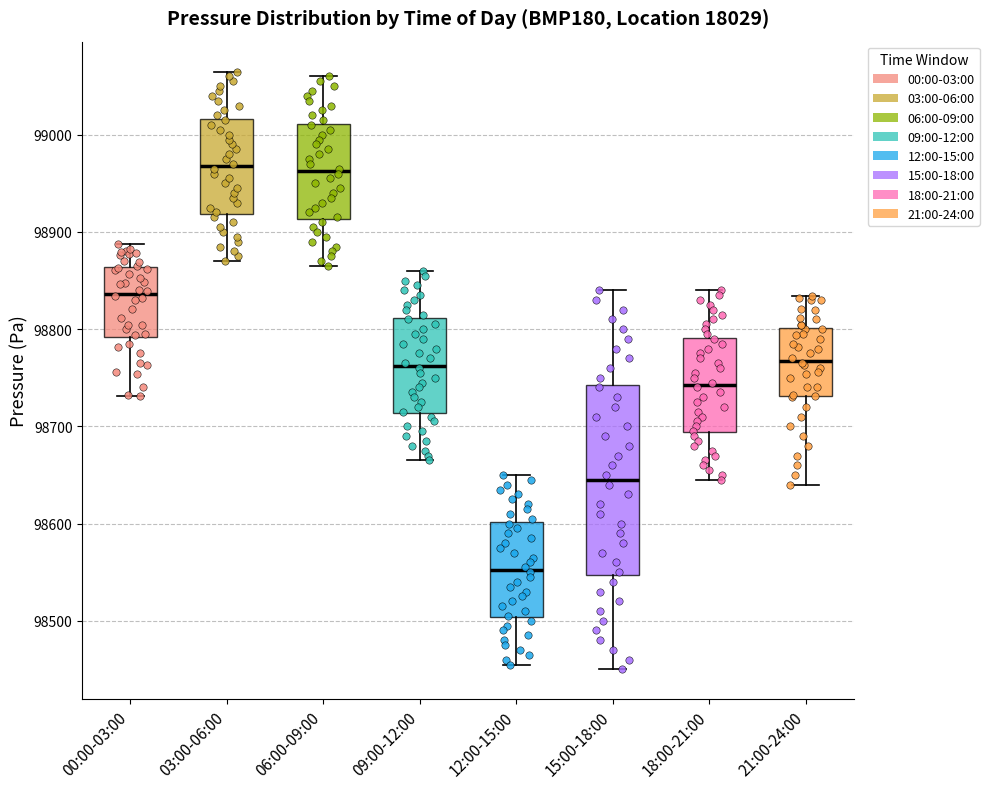

Which box's median line is the lowest?

12:00-15:00